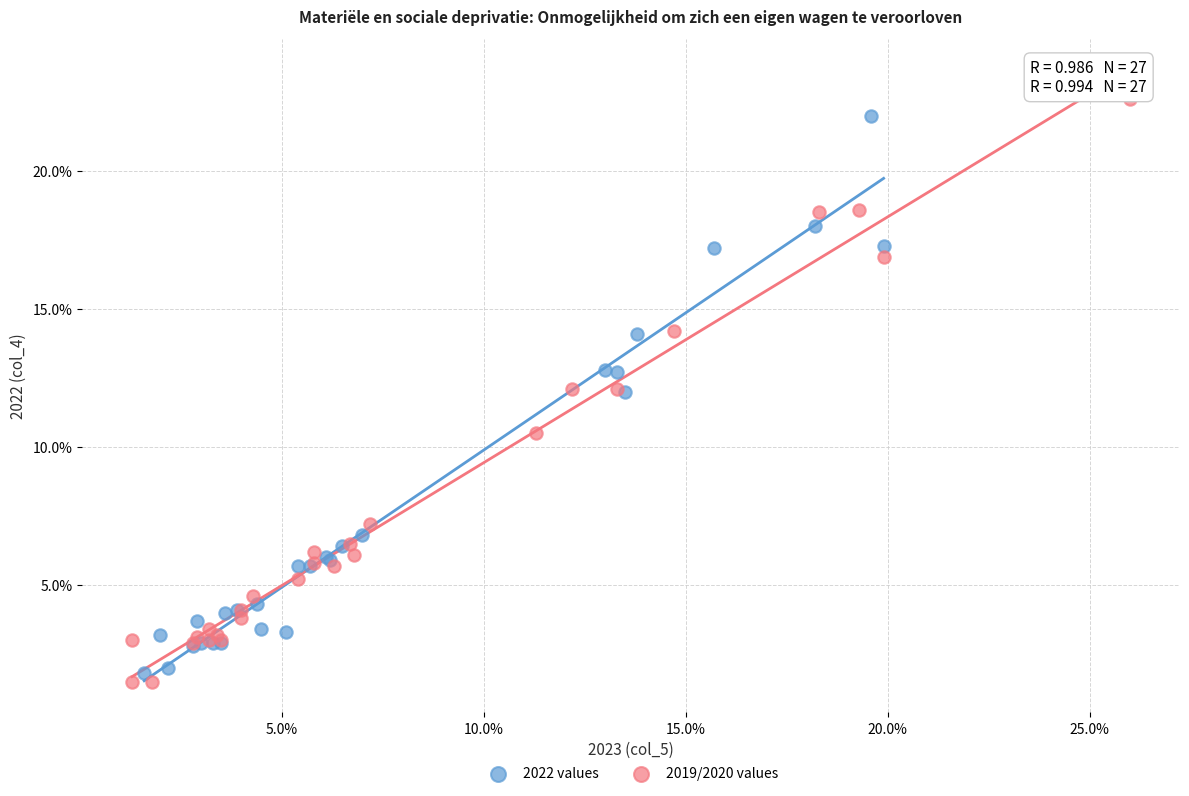

What are all the series names shown in the legend?

2022 values, 2019/2020 values